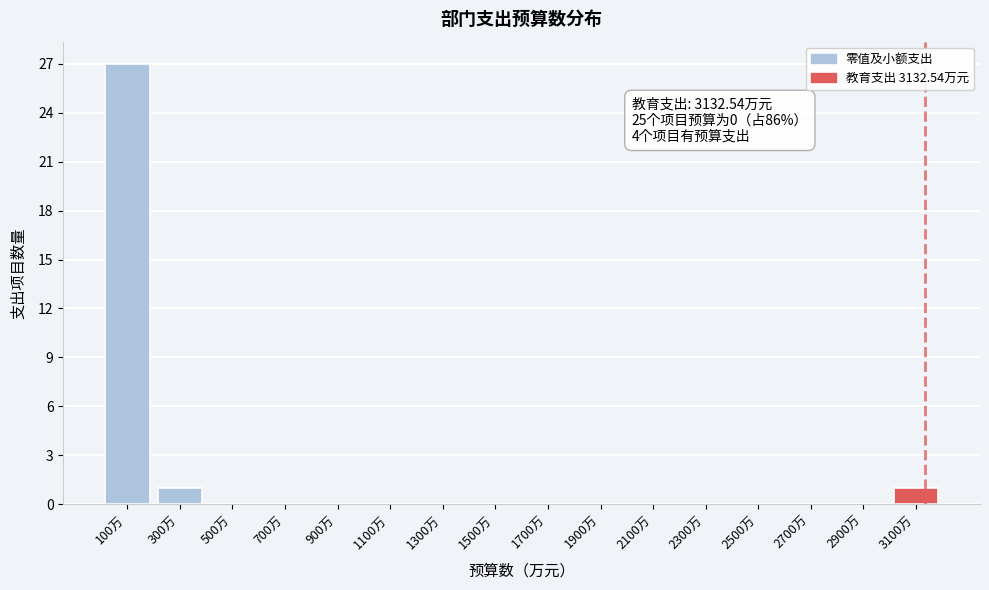

Reading left to right, list all the values displayed in this chart.

100万=27	300万=1	500万=0	700万=0	900万=0	1100万=0	1300万=0	1500万=0	1700万=0	1900万=0	2100万=0	2300万=0	2500万=0	2700万=0	2900万=0	3100万=1